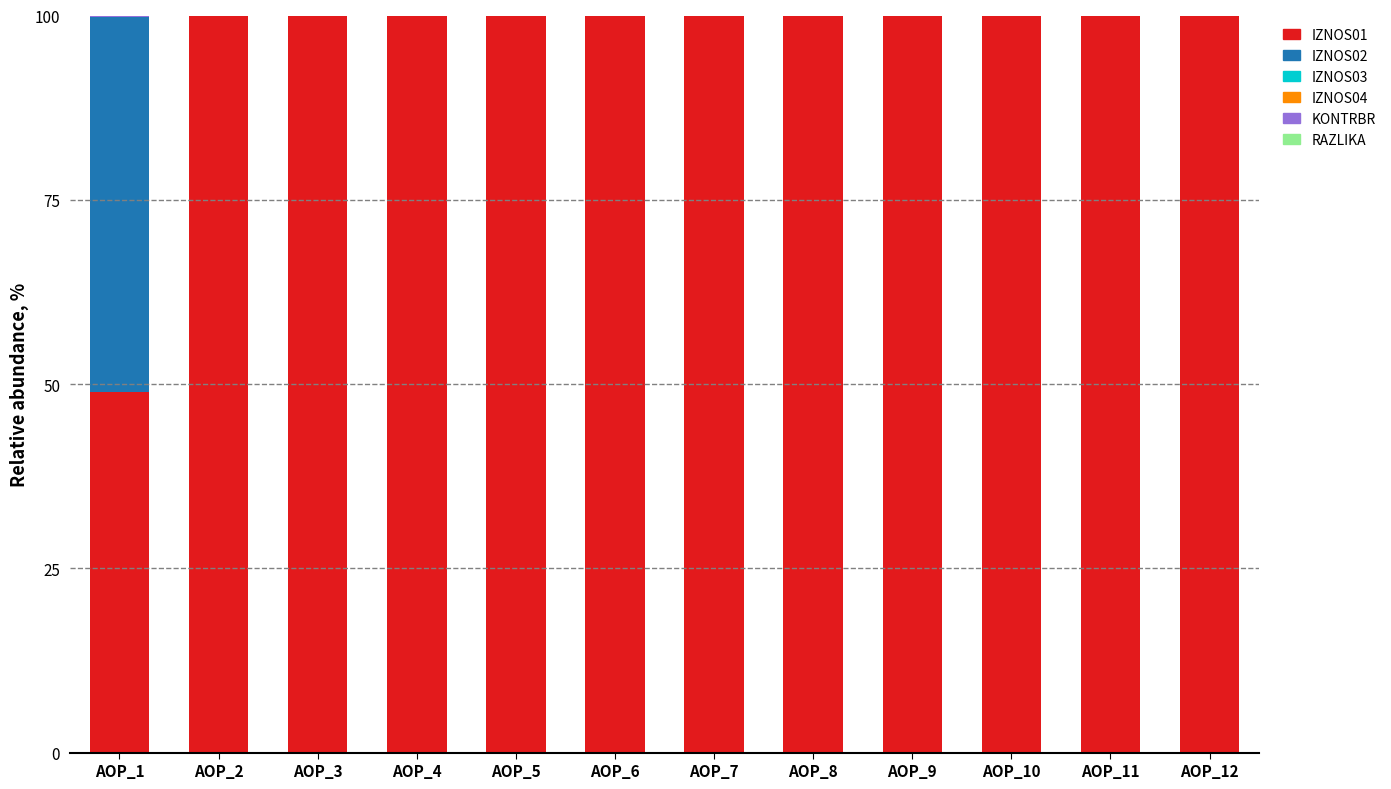

What is the total value across all series at AOP_7?

100.0